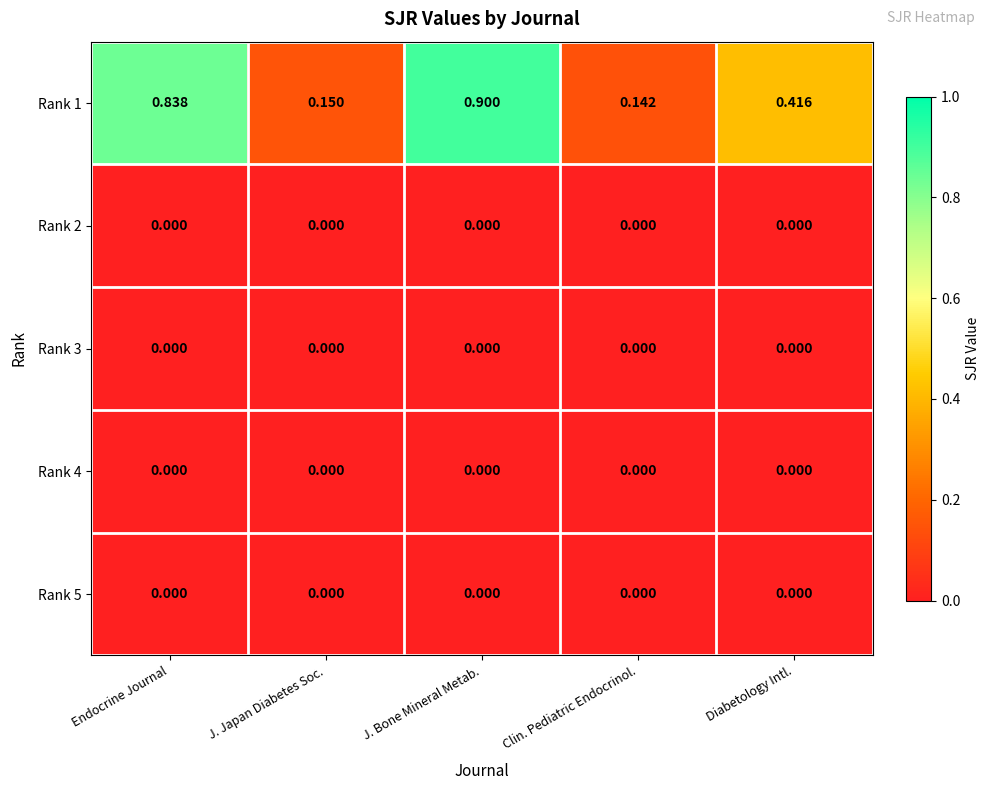

Which category has the highest value across all series?

J. Bone Mineral Metab.